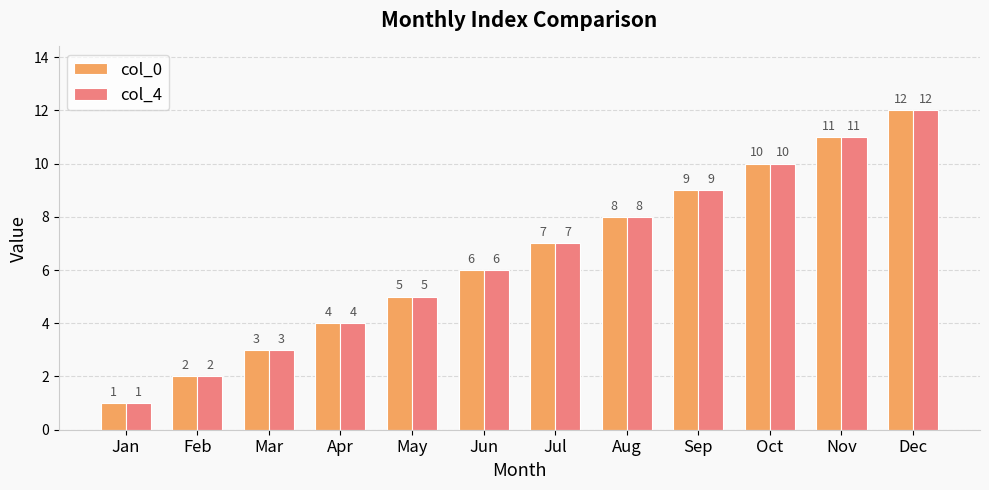

What are all the series names shown in the legend?

col_0, col_4